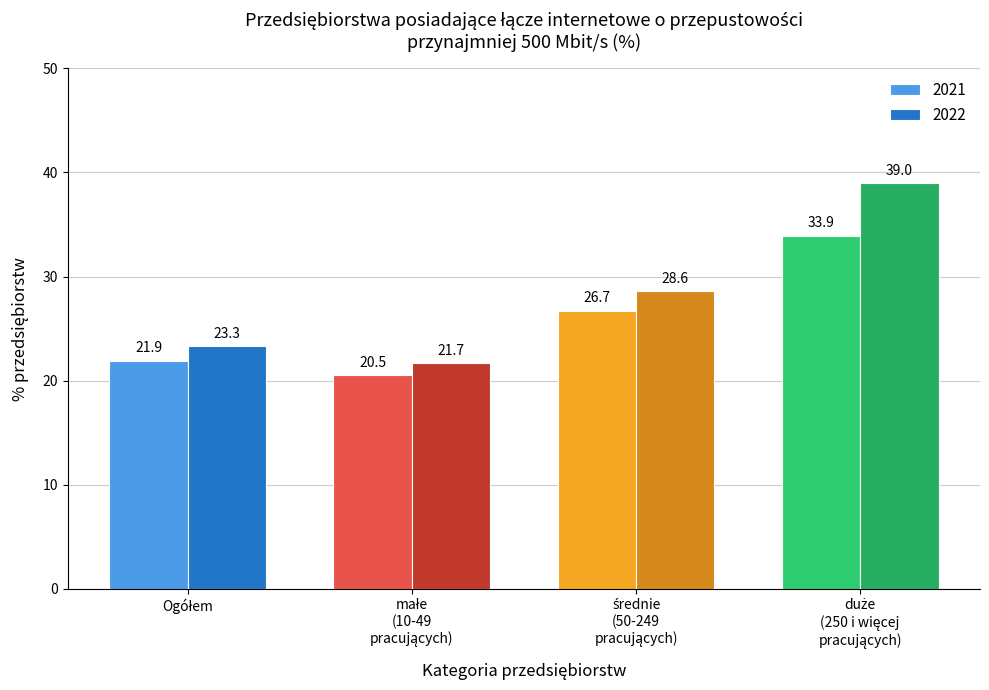

What is the value of the 2021 bar at the 3rd from the left?

26.7